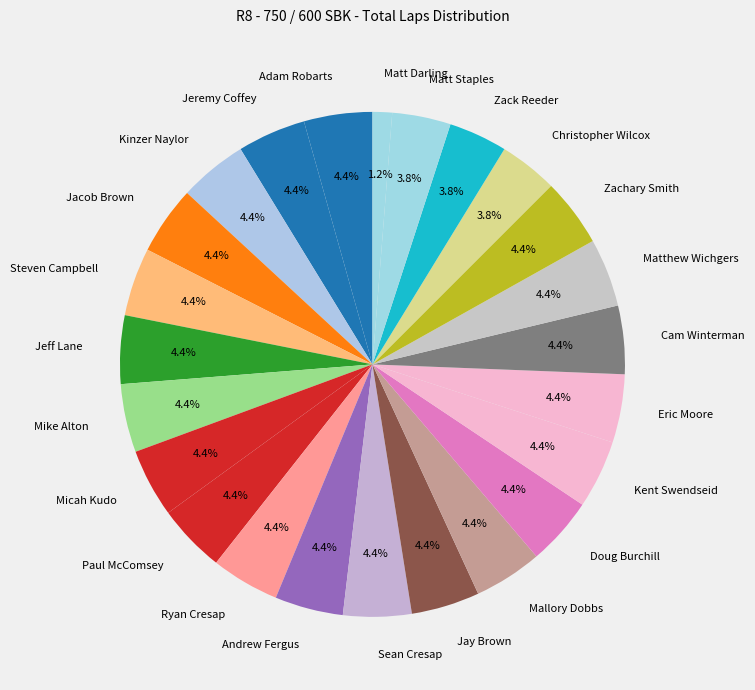

The Paul McComsey slice represents 17% of the pie. True or false?

False